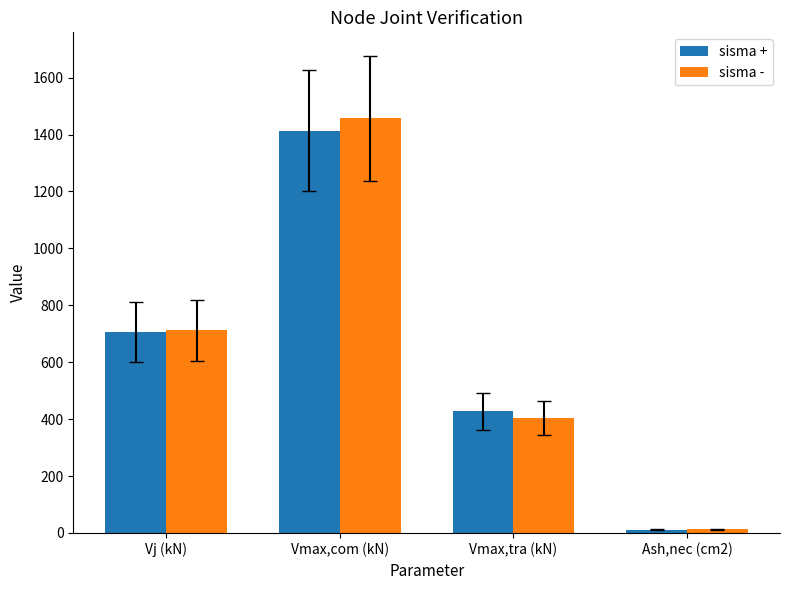

How many data points in sisma + are less than 706?

2